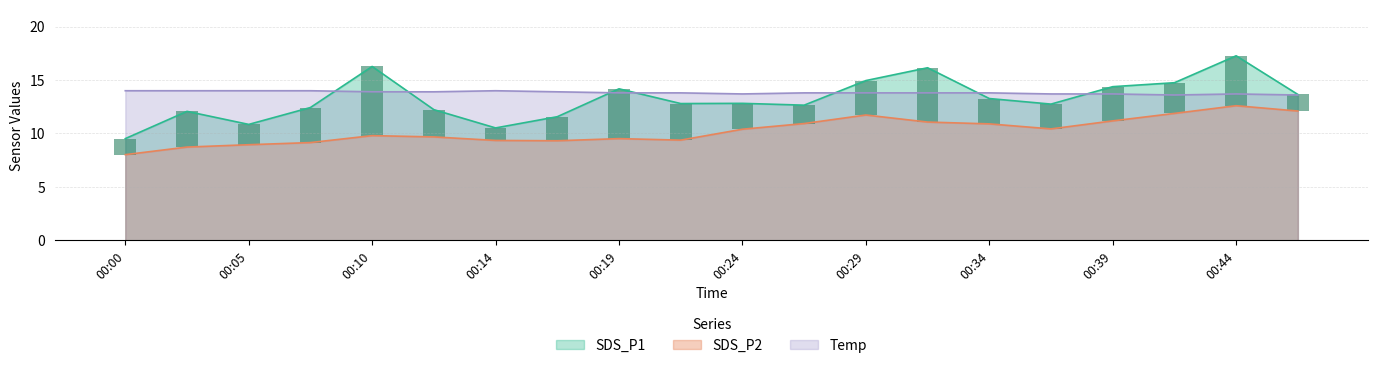

What is the minimum value for SDS_P2?

8.0